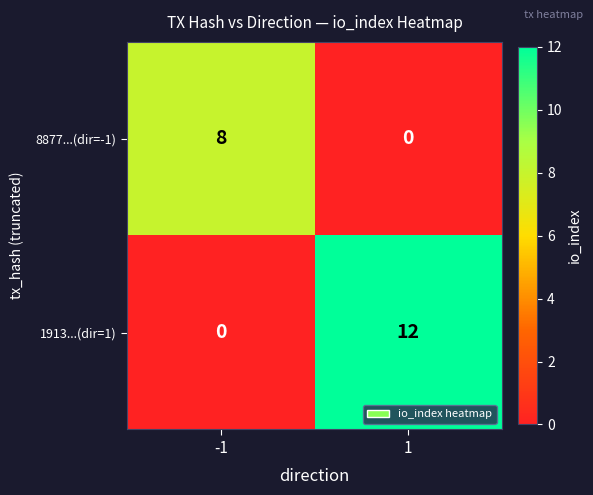

What is the spread (max minus min) of values at -1?

8